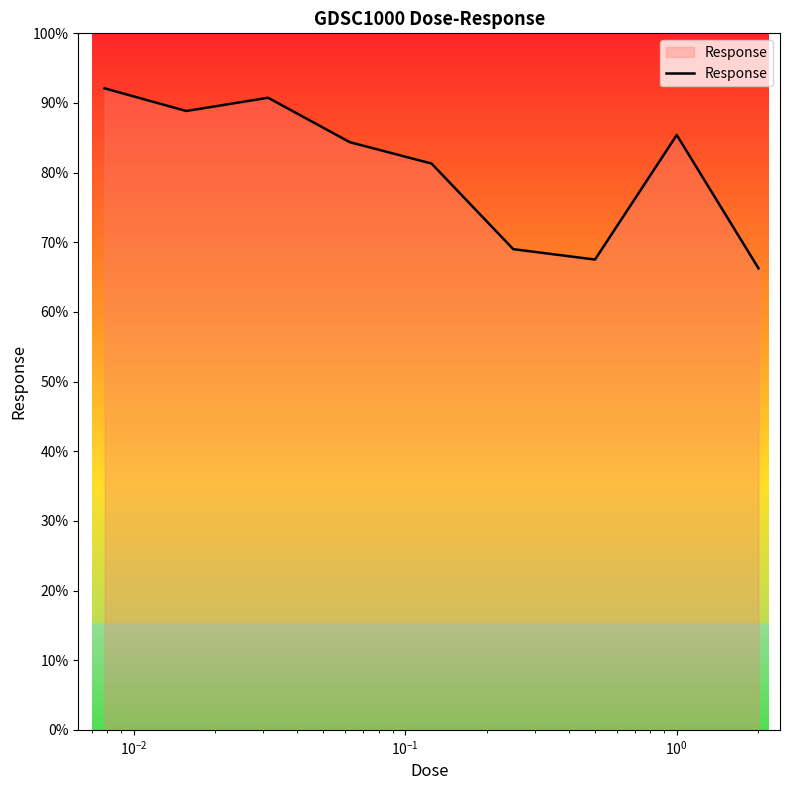

How many interior local peaks (higher than both neighbors) does the data have?

2